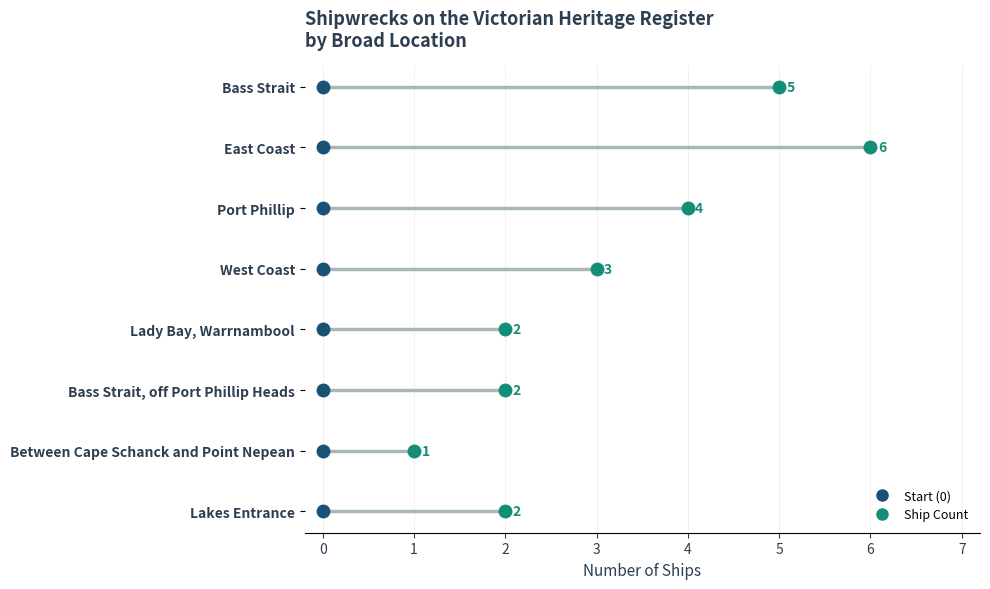

List the labels in order of value, smallest first.

Between Cape Schanck and Point Nepean, Lady Bay, Warrnambool, Bass Strait, off Port Phillip Heads, Lakes Entrance, West Coast, Port Phillip, Bass Strait, East Coast